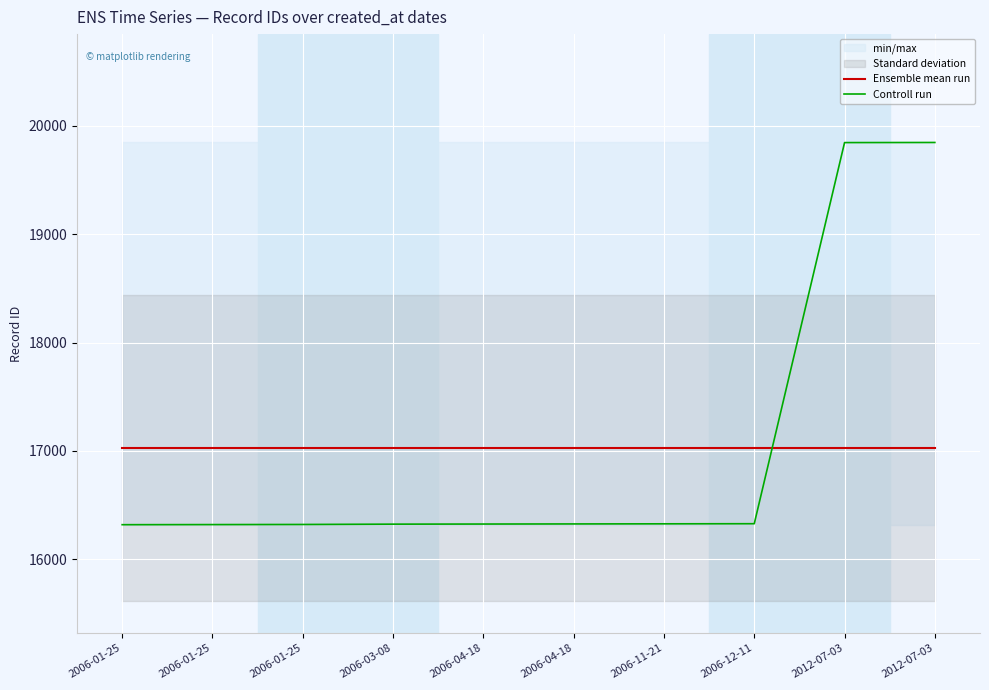

What is the spread (max minus min) of values at 2006-04-18?

703.1